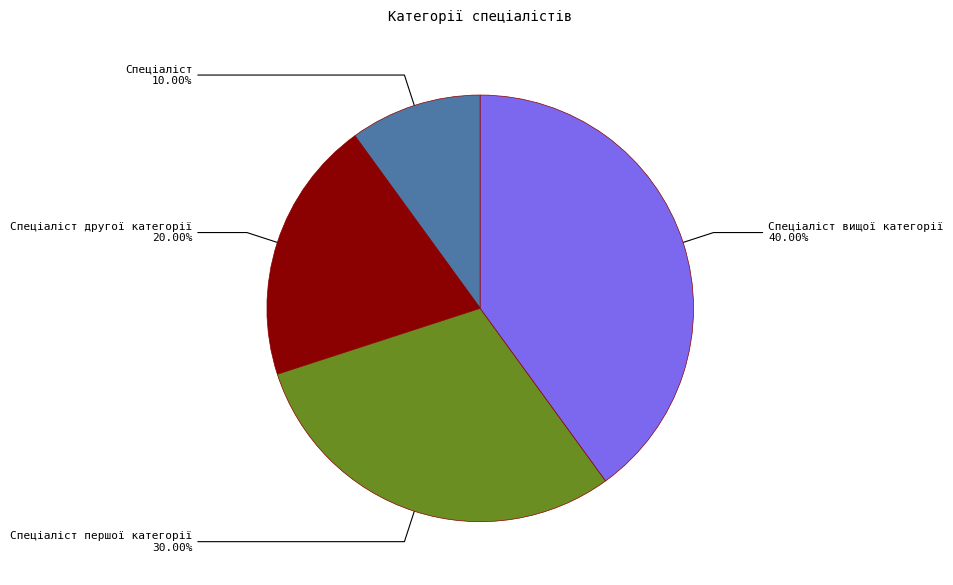

Is there a majority slice in this chart?

No